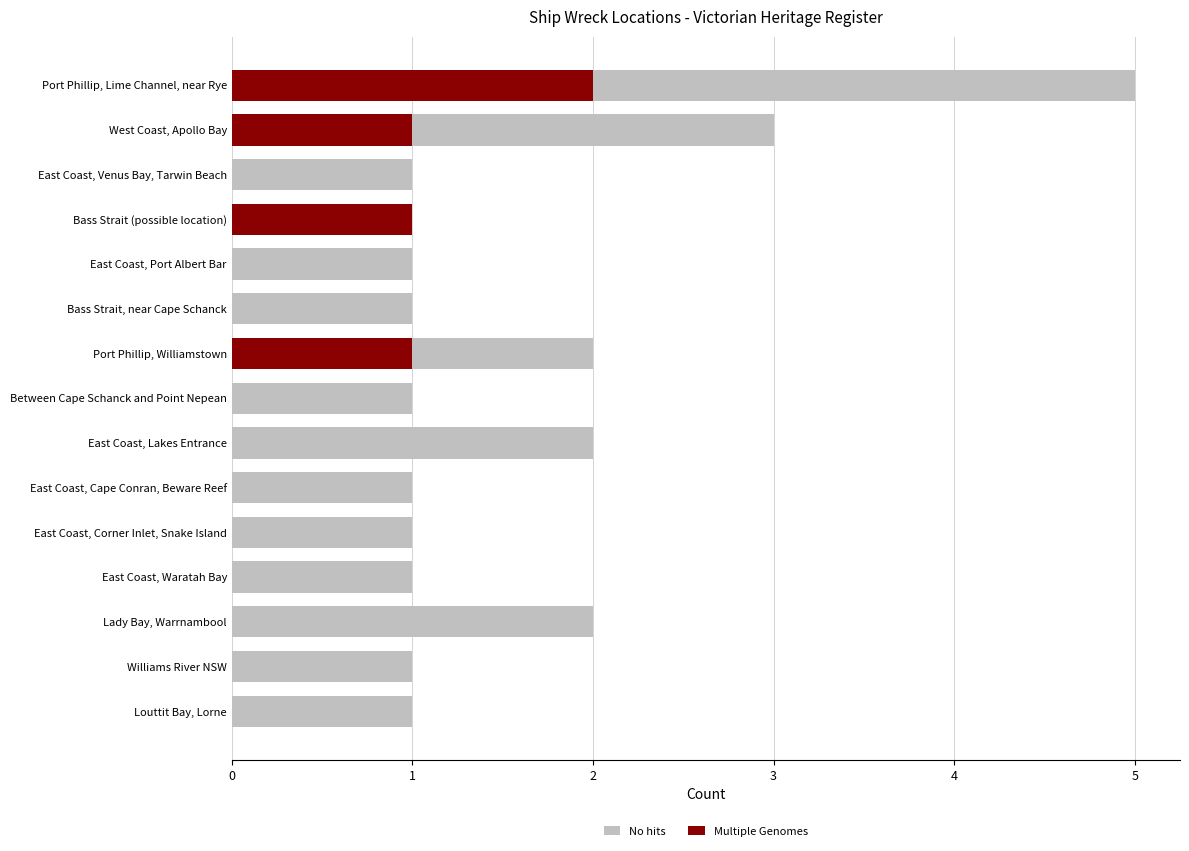

Is the value of No hits at East Coast, Port Albert Bar greater than the value of Multiple Genomes at East Coast, Waratah Bay?

Yes